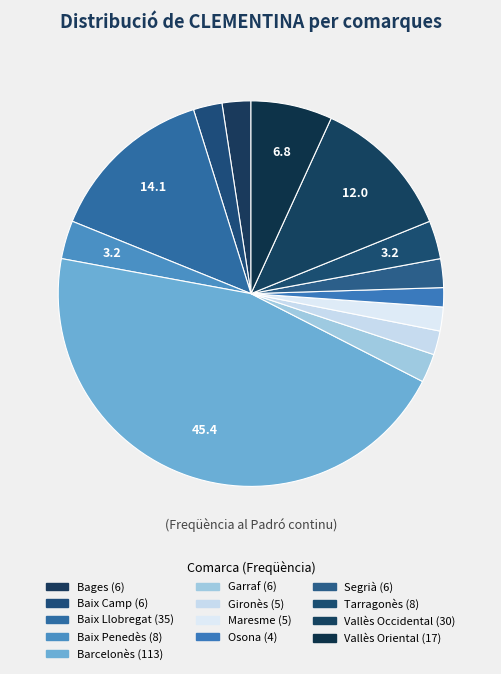

Which category has the biggest portion of the pie?

Barcelonès